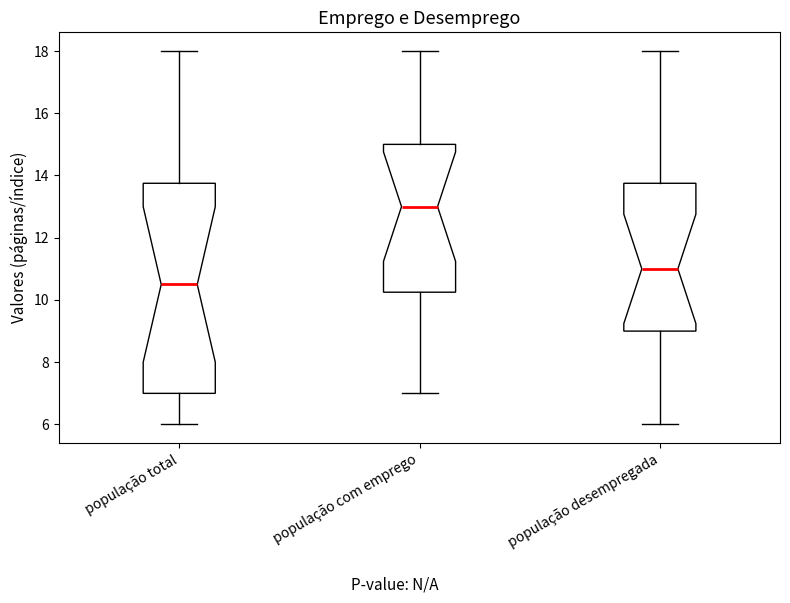

Which box's median line is the highest?

população com emprego